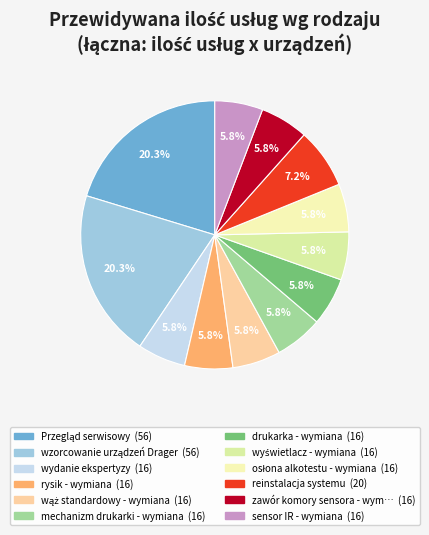

To the nearest percent, what is the difference between the largest and smallest slice percentages?

14%